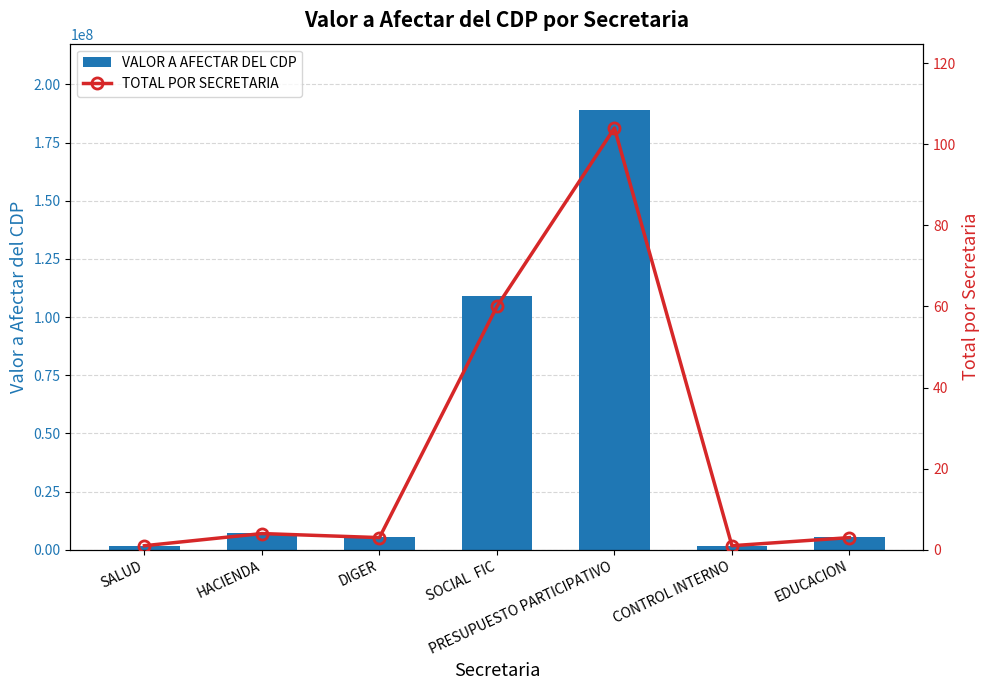

What is the difference between the VALOR A AFECTAR DEL CDP values at PRESUPUESTO PARTICIPATIVO and EDUCACION?

183649007